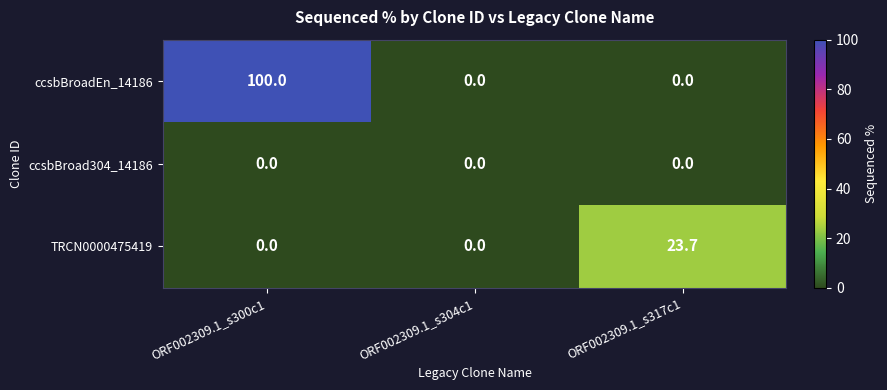

The value of ccsbBroad304_14186 at ORF002309.1_s304c1 is 0.0. True or false?

True